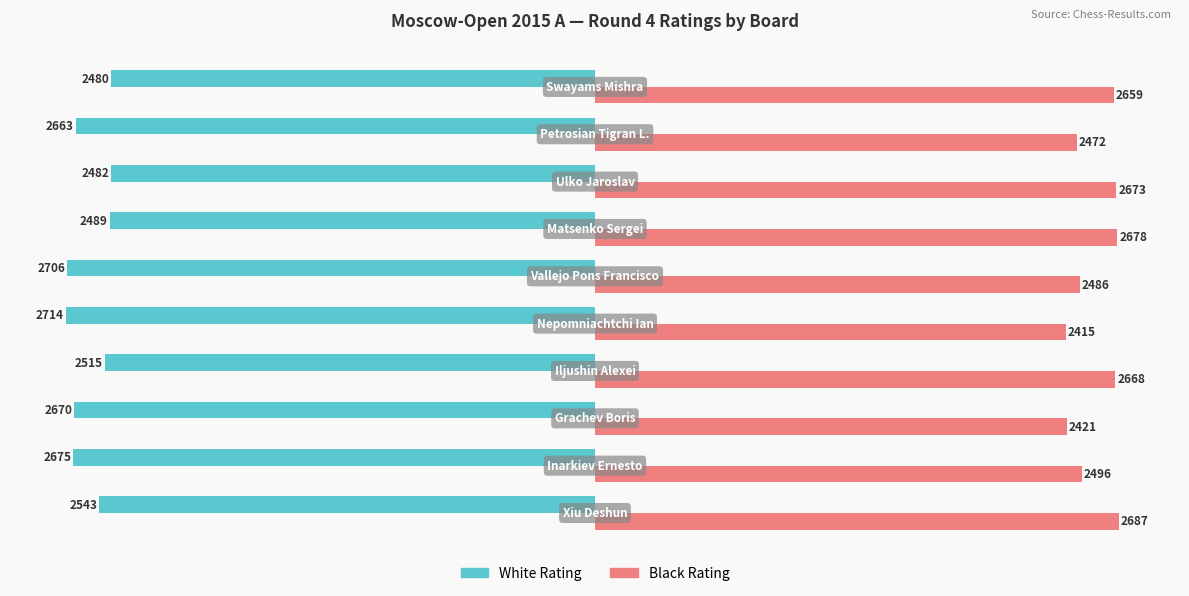

Which series has the largest total across all categories?

Black Rating